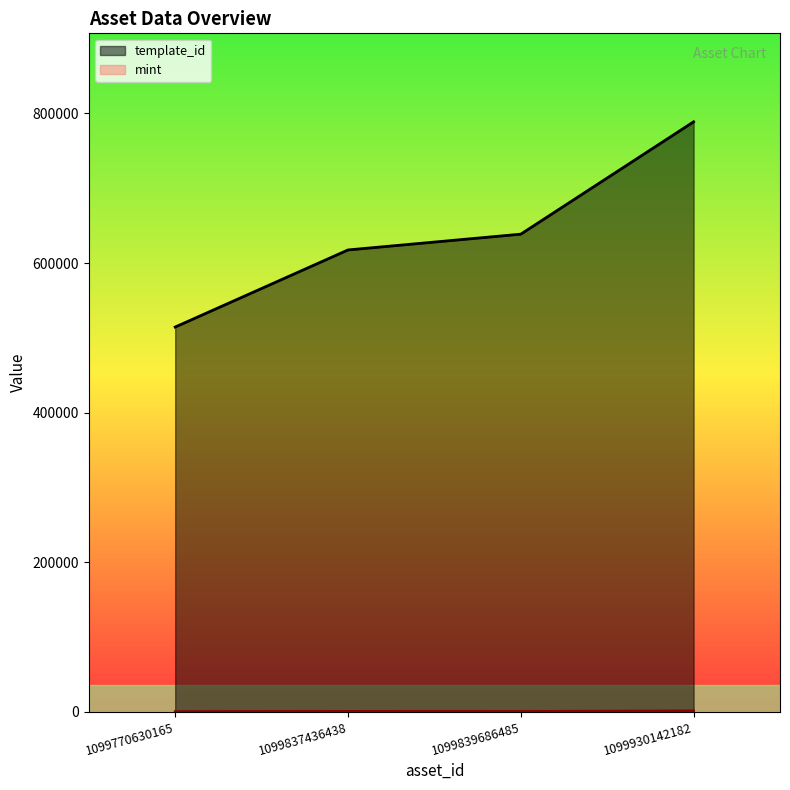

What is the difference between the highest and lowest values at 1099839686485?

638319